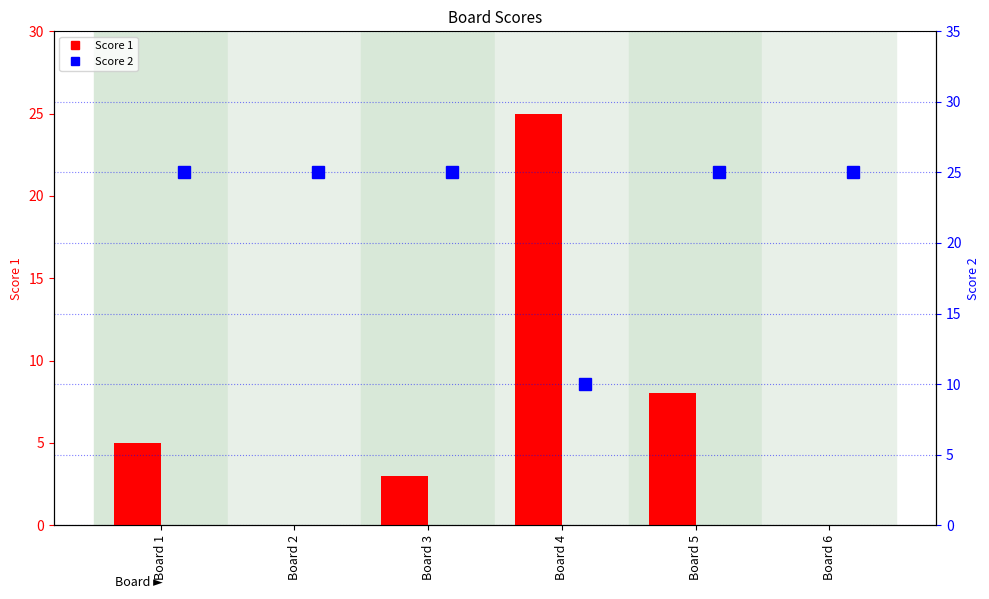

What are all the series names shown in the legend?

Score 1, Score 2